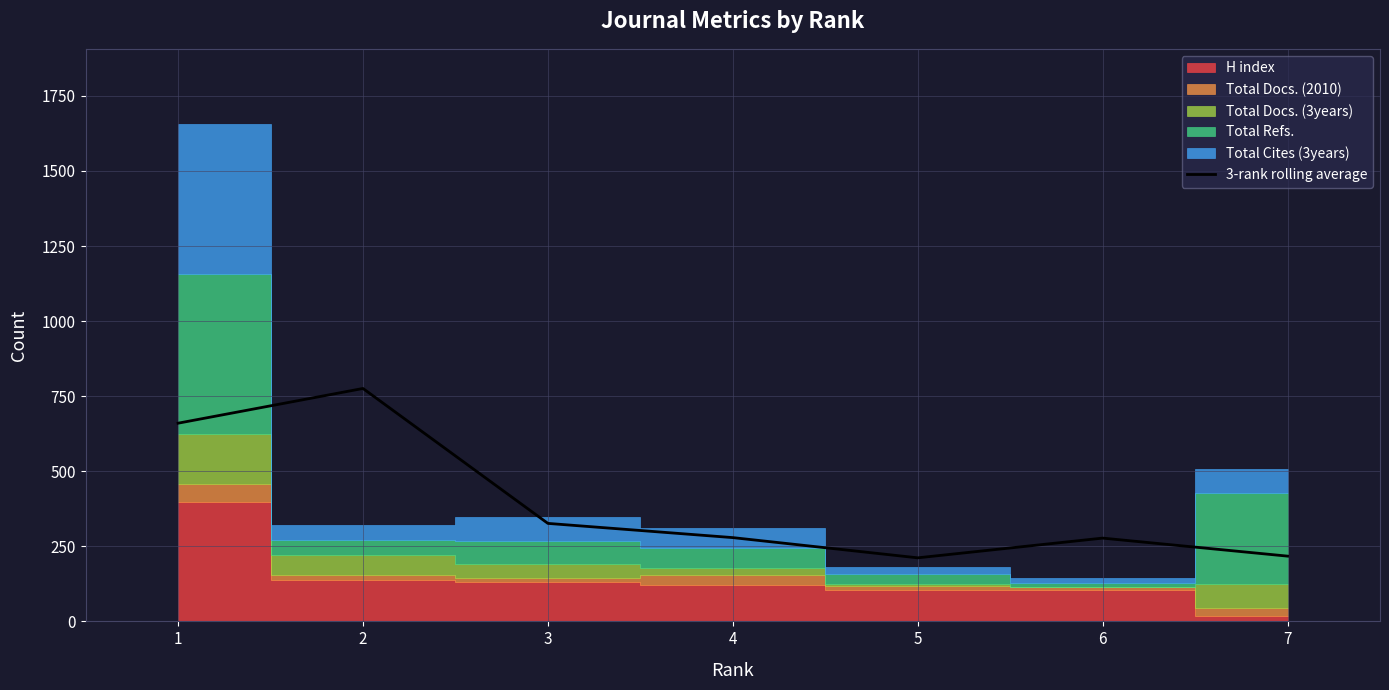

What is the minimum value for 3-rank rolling average?

211.7